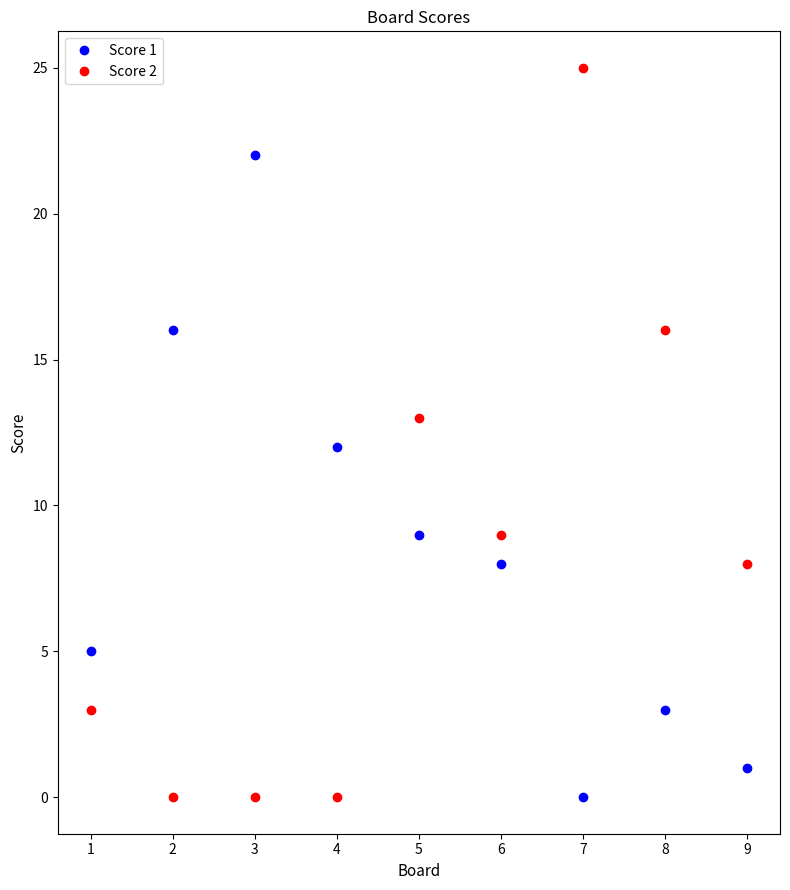

What is the spread (max minus min) of values at 5?

4